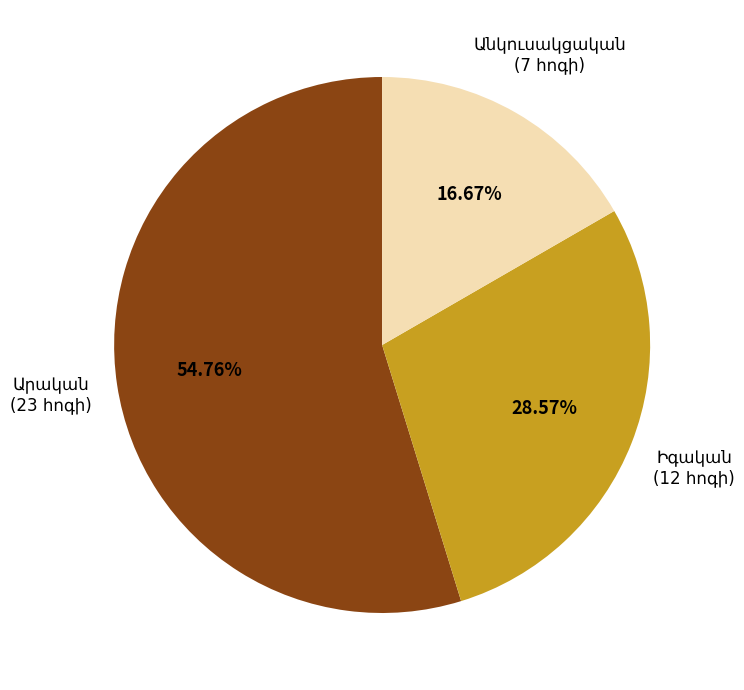

Does any single category account for the majority?

Yes